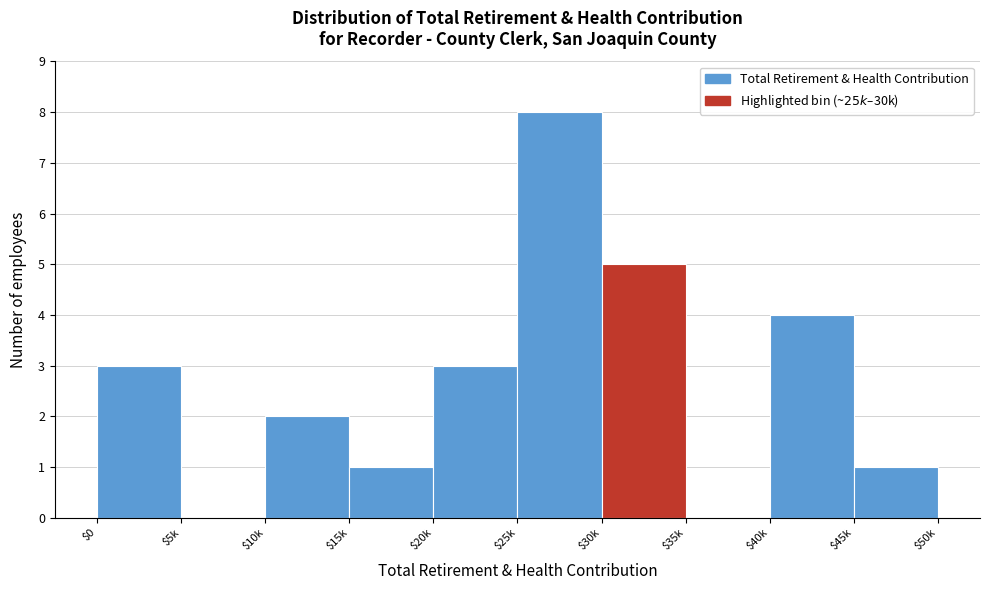

The value at $5k is 4. True or false?

False